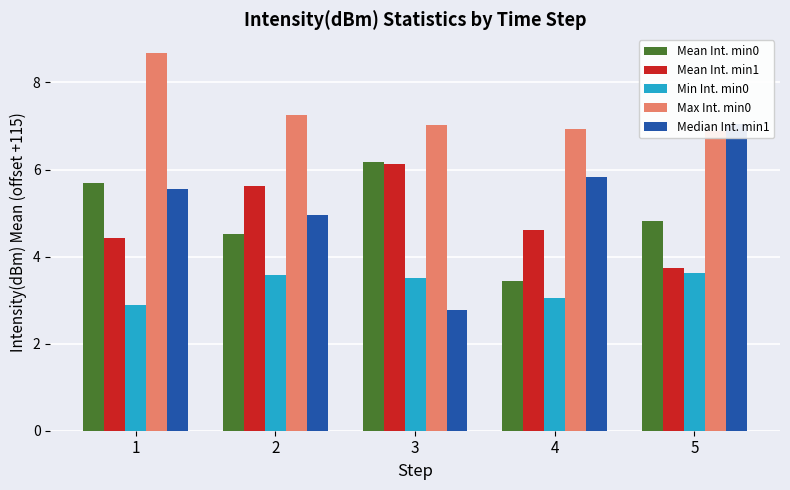

At which label is Median Int. min1 closest to 4?

2